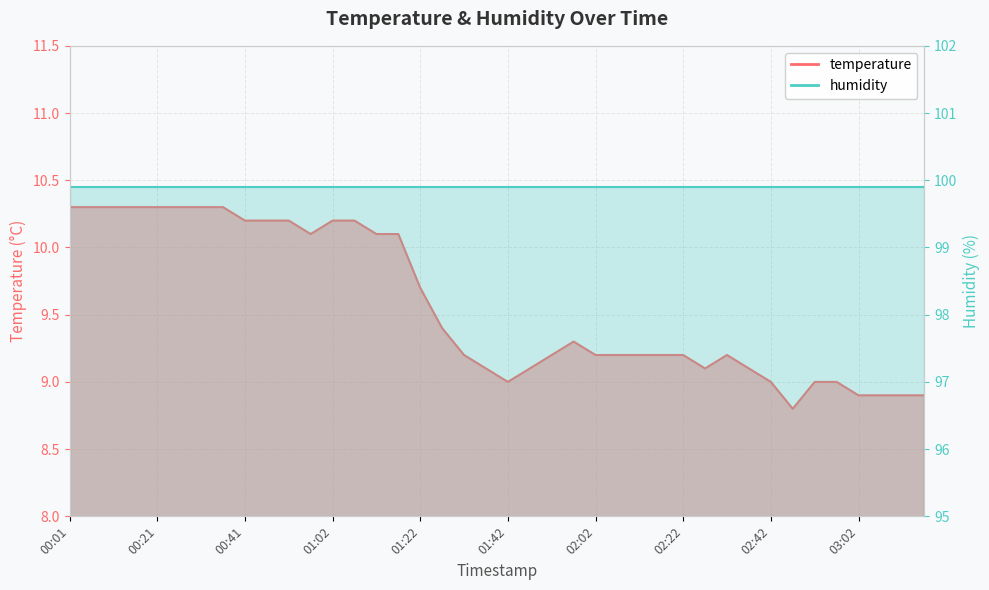

List the labels in order of value, largest first.

00:01, 00:06, 00:11, 00:16, 00:21, 00:26, 00:31, 00:36, 00:41, 00:46, 00:51, 01:02, 01:07, 00:57, 01:12, 01:17, 01:22, 01:27, 01:57, 01:32, 01:52, 02:02, 02:07, 02:12, 02:17, 02:22, 02:32, 01:37, 01:47, 02:27, 02:37, 01:42, 02:42, 02:52, 02:57, 03:02, 03:07, 03:12, 03:17, 02:47